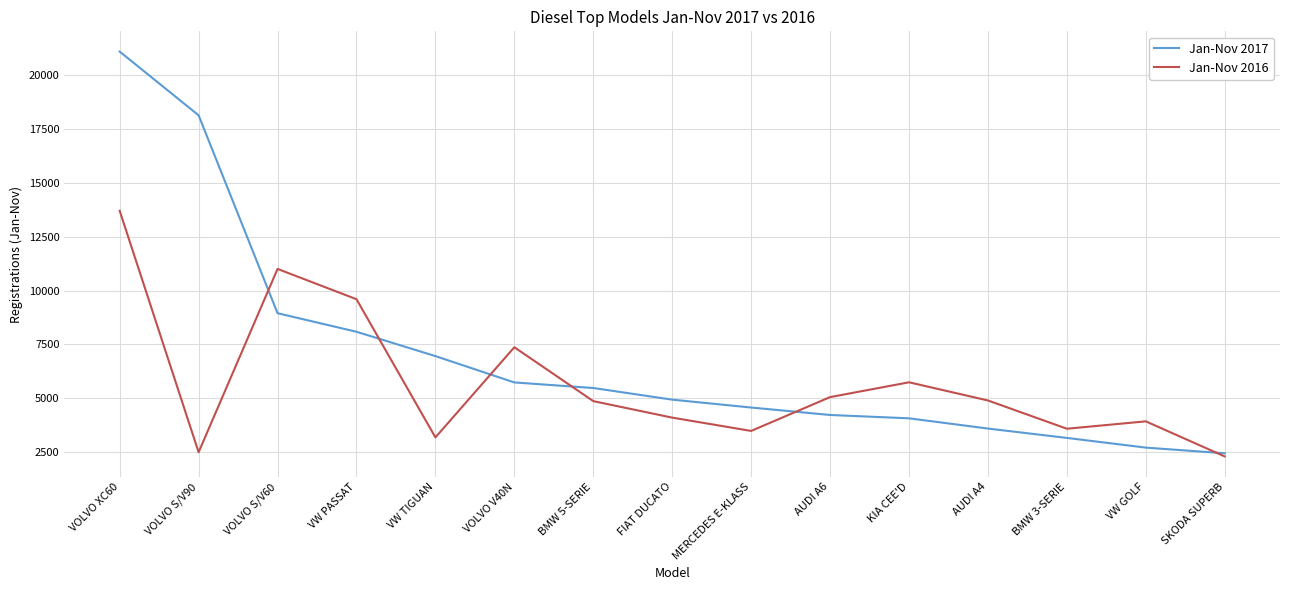

Between VOLVO S/V60 and VW GOLF, which series saw the biggest shift?

Jan-Nov 2016